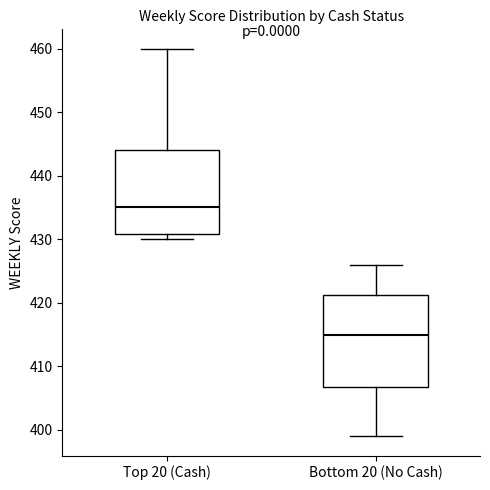

Reading left to right, transcribe this box plot: for each box, give where its median line is, the range the box spans, and where its two whiskers end, as read against the y-axis. The values are not printed on the chart, so give them approximately, as read against the axis.

Top 20 (Cash): median 435, box 431 to 444, whiskers 430 to 460
Bottom 20 (No Cash): median 415, box 407 to 421, whiskers 399 to 426